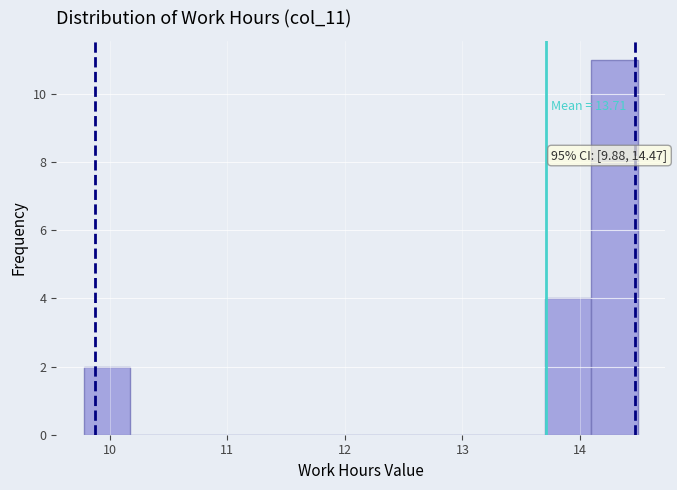

Read against the x-axis, roughly where is the centre of the tallest bar?

14.3